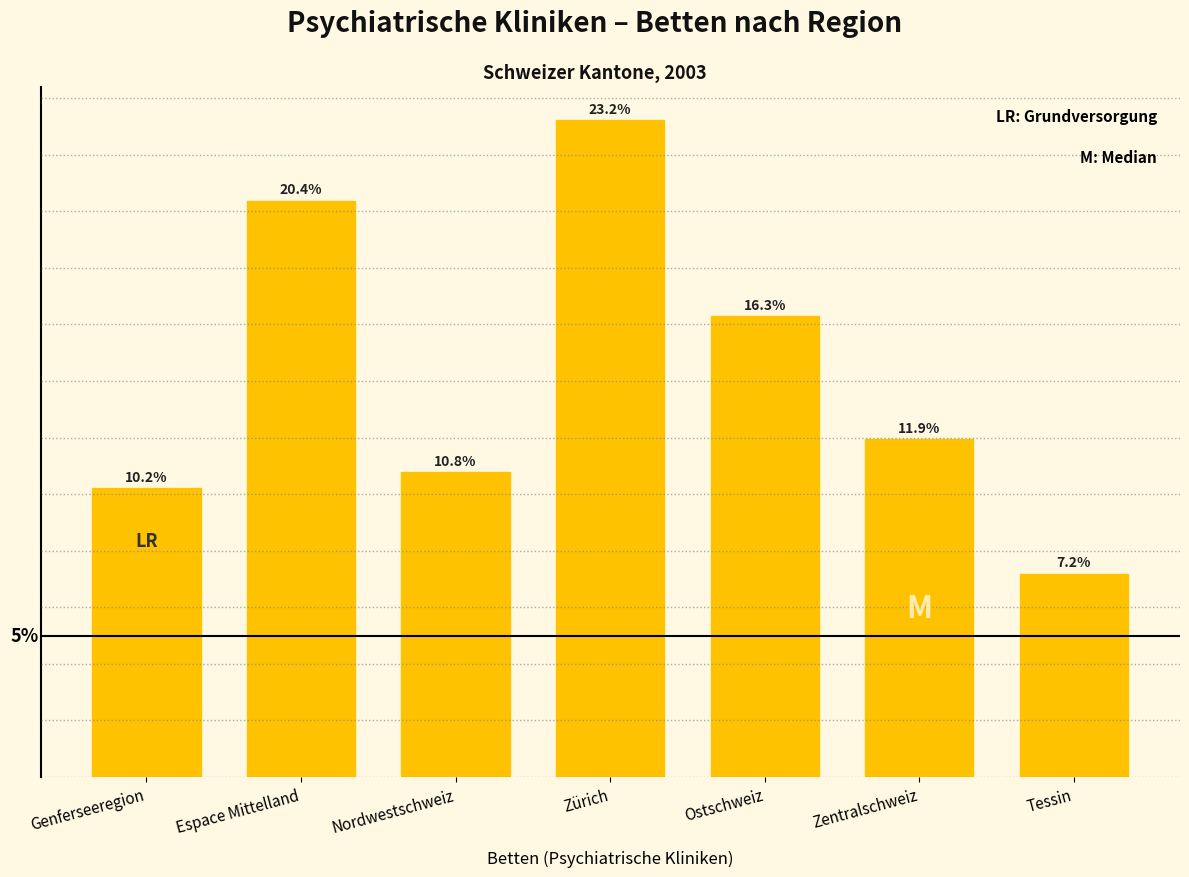

Which category has the highest value across all series?

Zürich